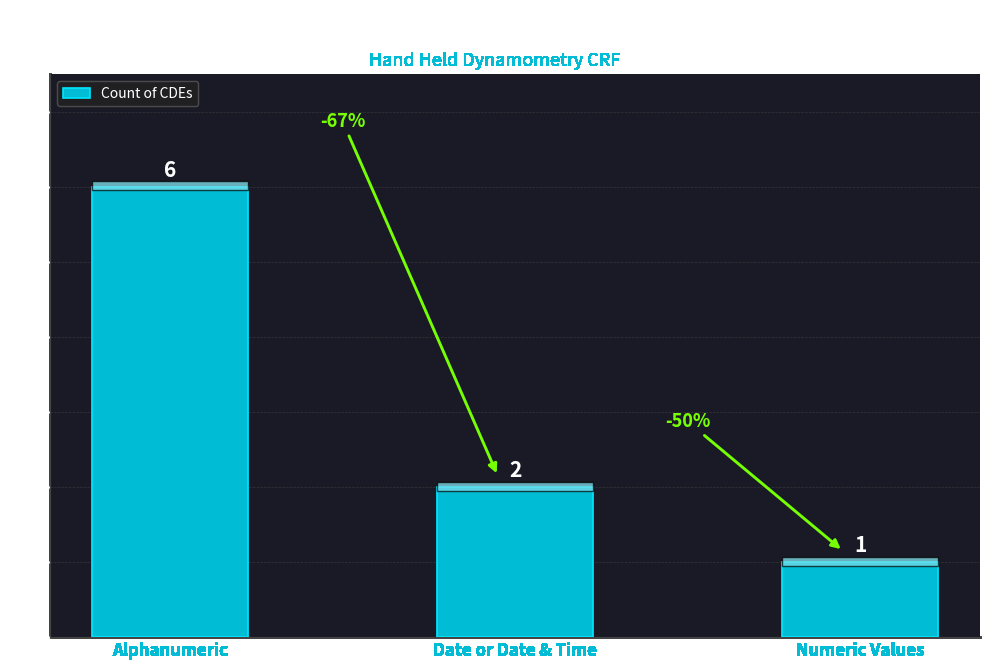

How many series are shown in this chart?

1